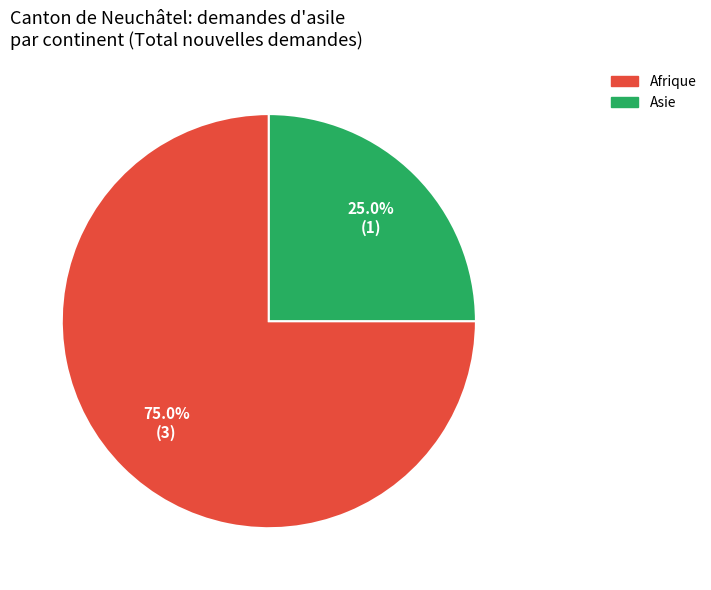

Is there a majority slice in this chart?

Yes